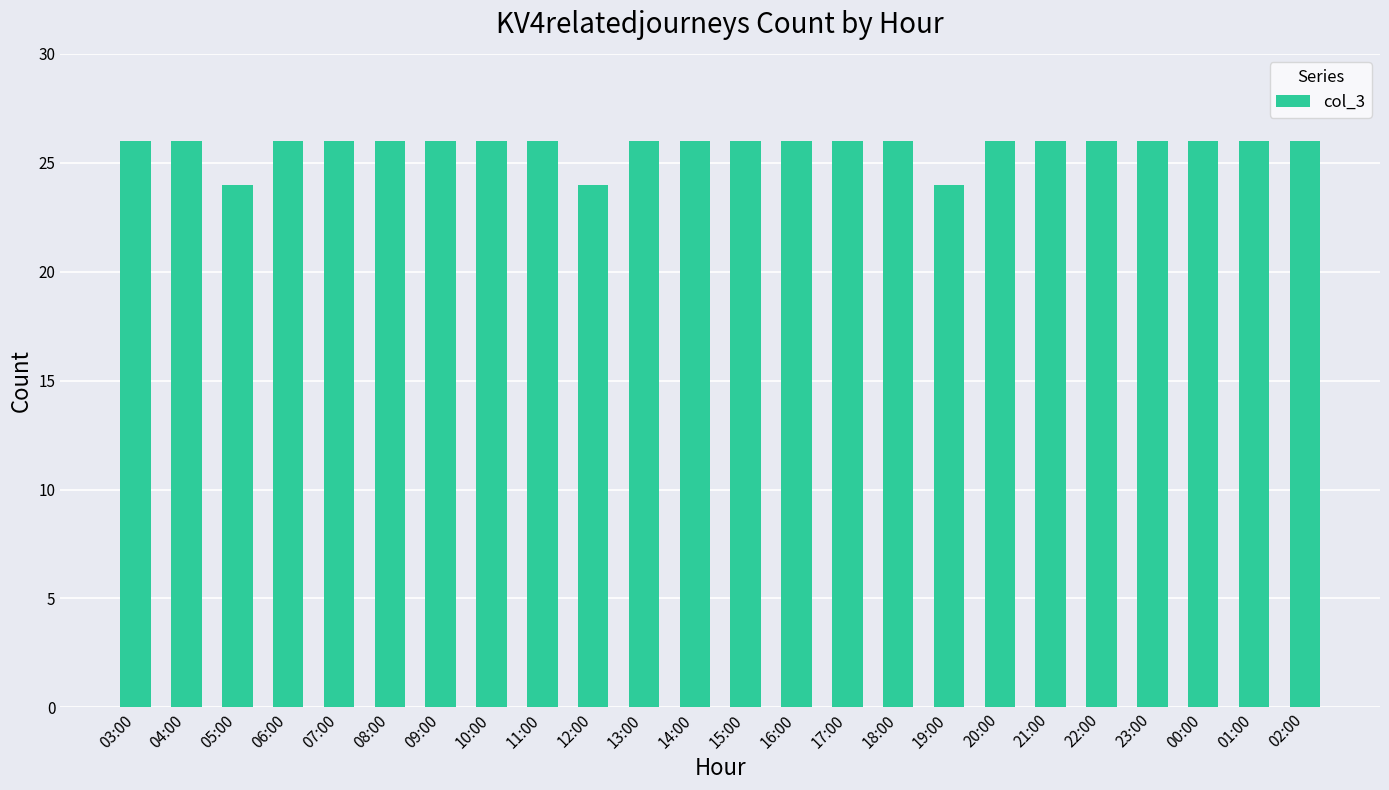

What is the value of the 22nd bar from the left?

26